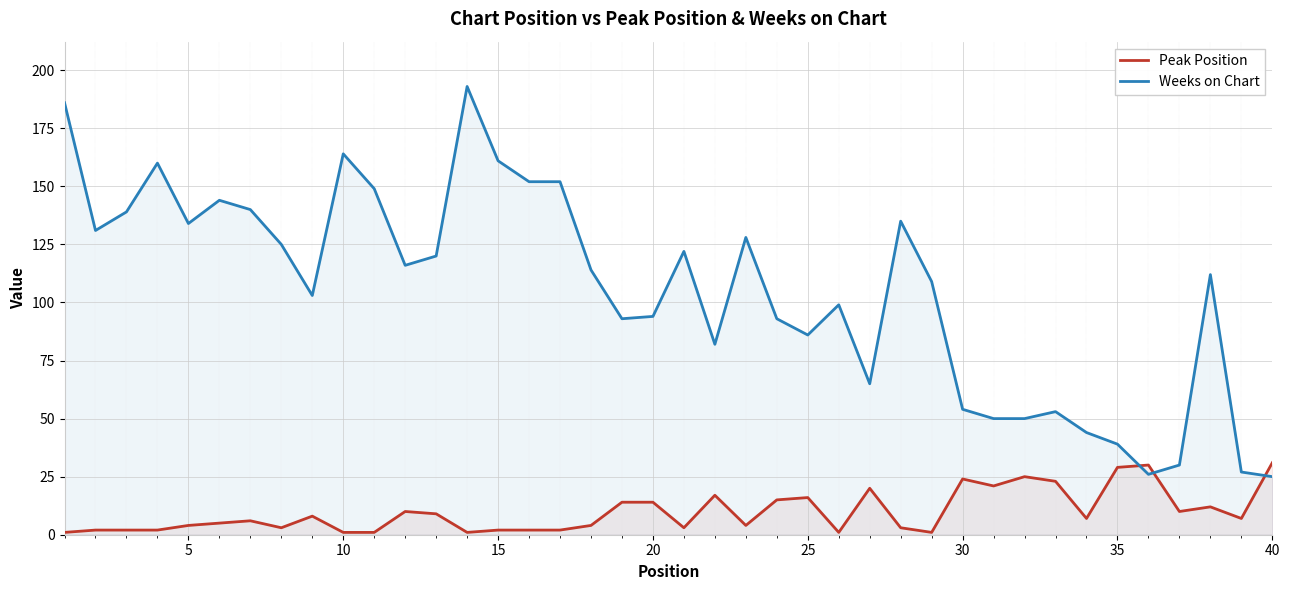

How many distinct data groups are displayed?

2